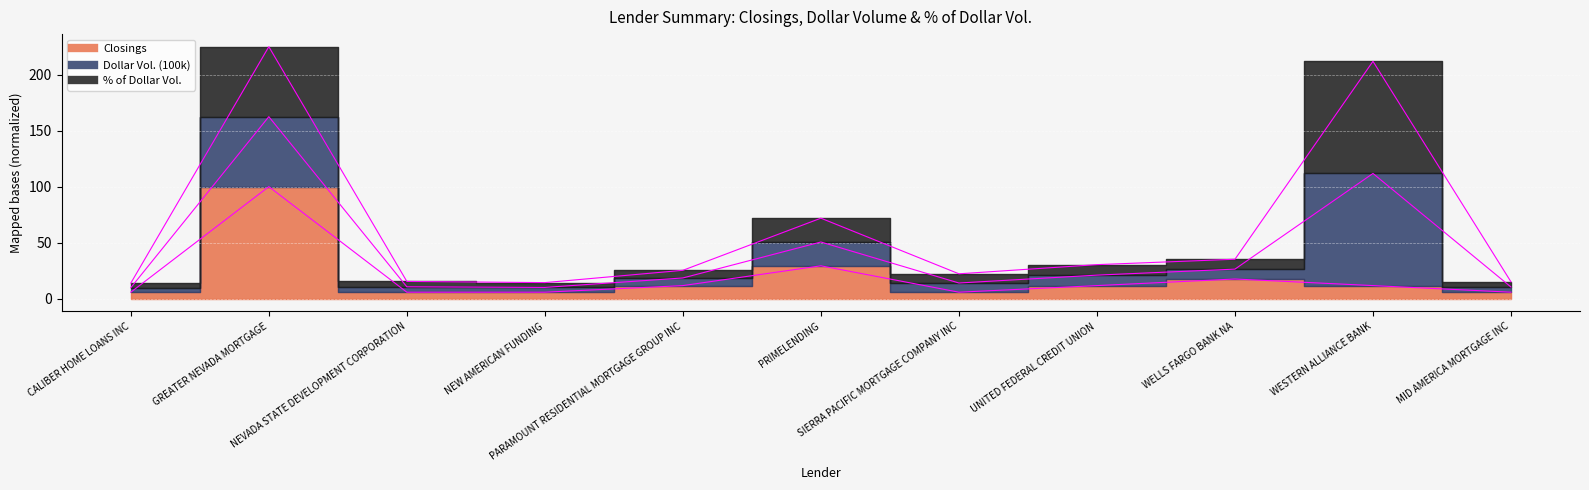

Rank the series at NEW AMERICAN FUNDING from highest to lowest value.

% of Dollar Vol. line, Dollar Vol. line, Closings line